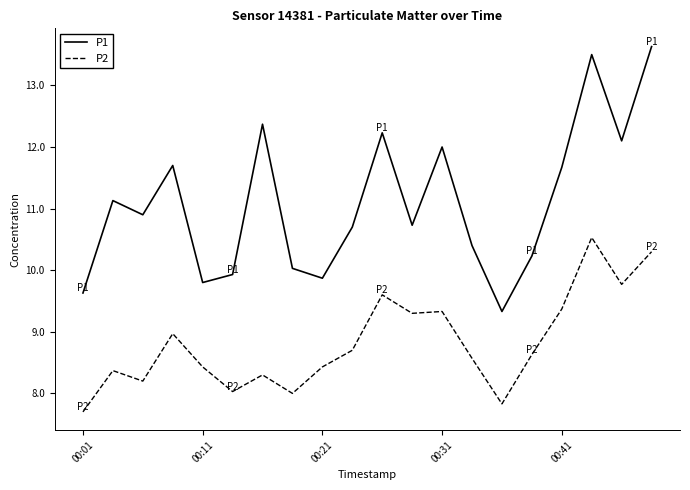

Which series has the largest total across all categories?

P1